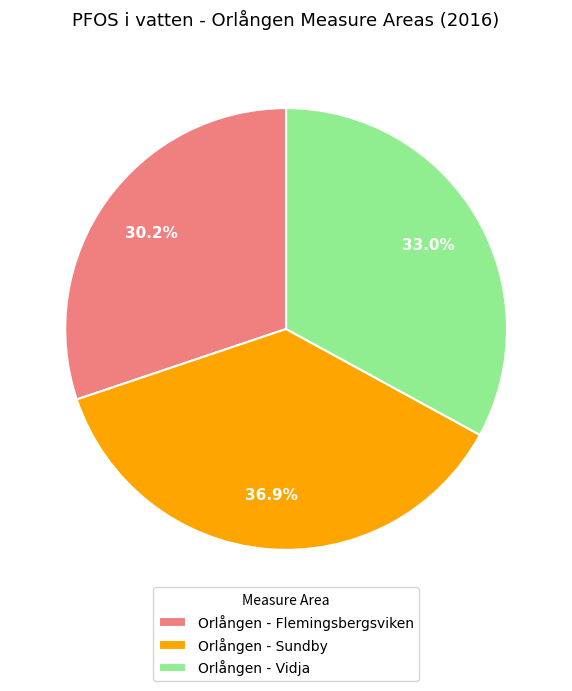

How many segments does this pie chart have?

3